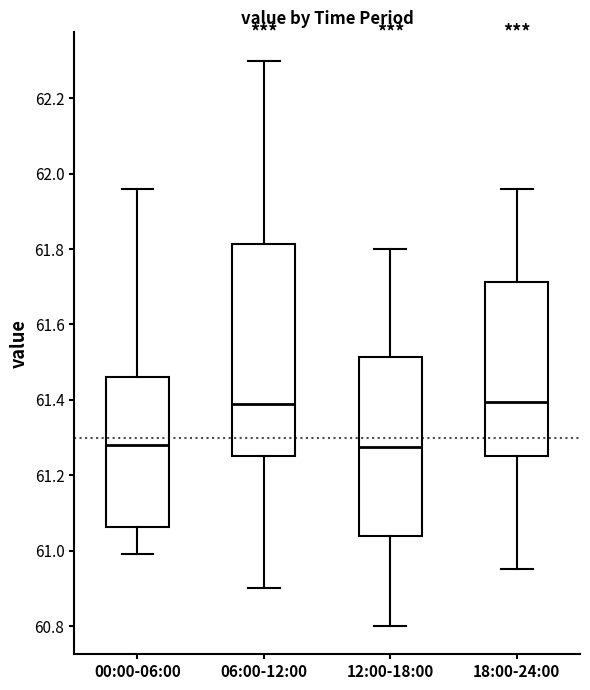

Where does the upper whisker of the box for 00:00-06:00 end on the y-axis? The values are not printed on the chart, so give them approximately, as read against the axis.

61.96